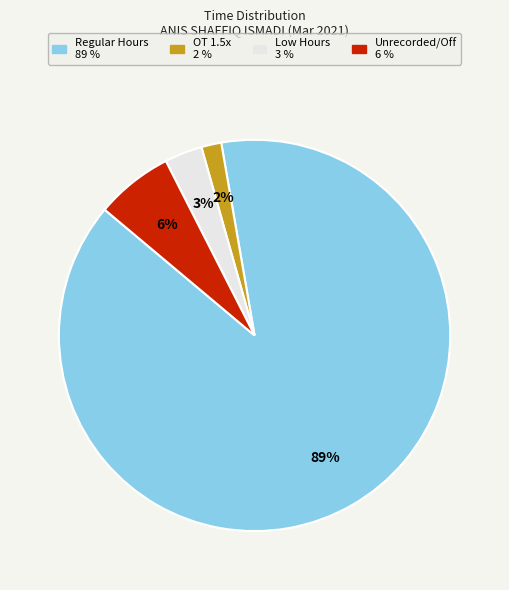

To the nearest percent, what is the difference between the largest and smallest slice percentages?

87%